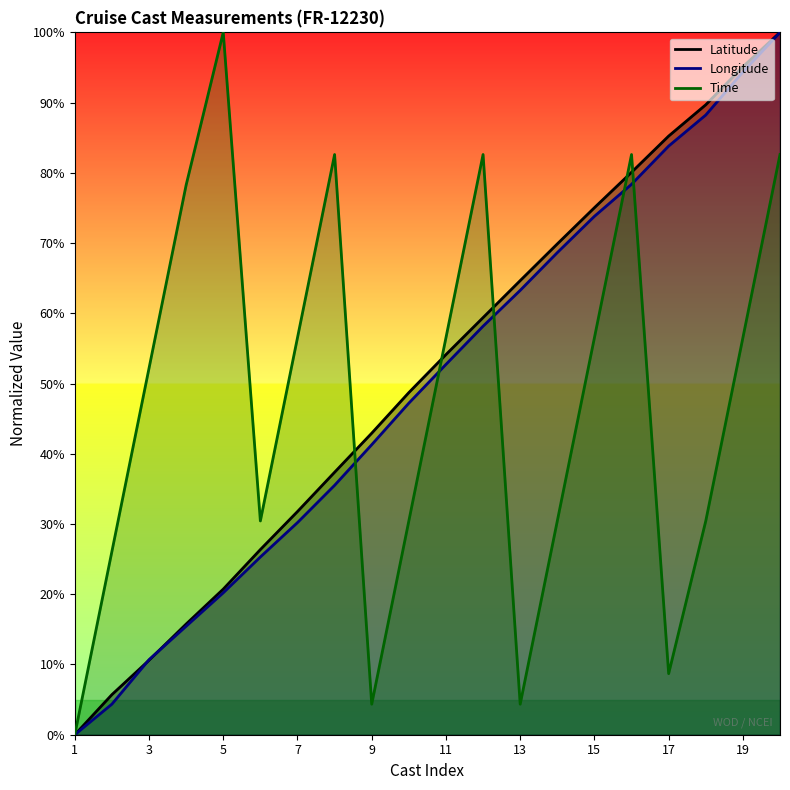

Which has a higher value, 10 or 8?

10